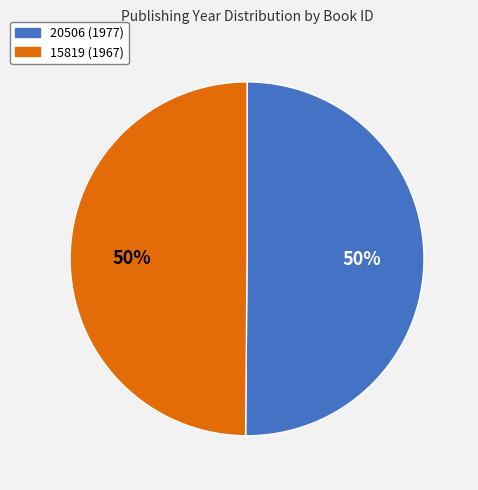

Approximately how many times larger is the value at 15819 (1967) compared to 20506 (1977)?

1.0